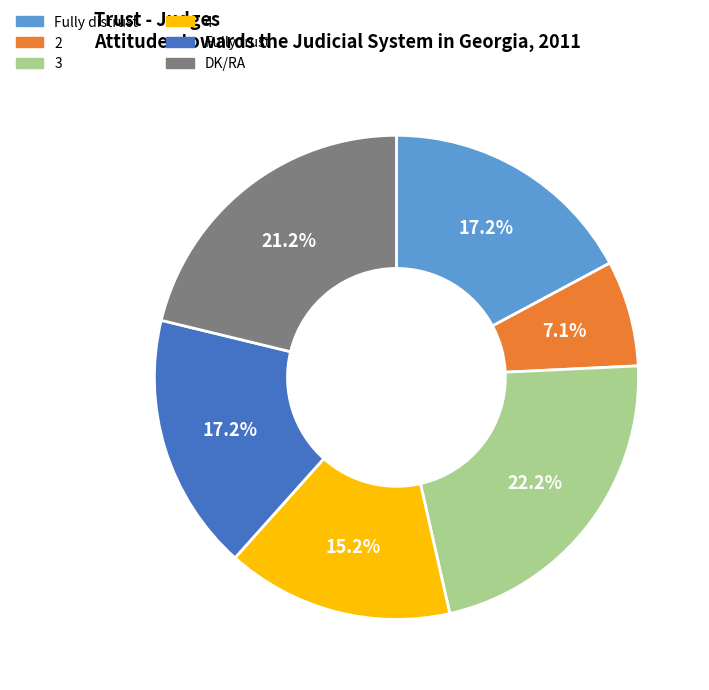

How many slices are in this pie chart?

6